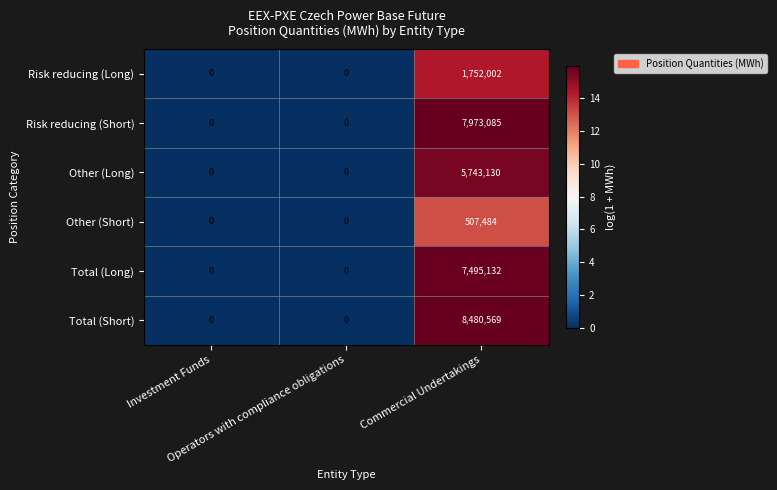

Which series has the largest total across all categories?

Total (Short)